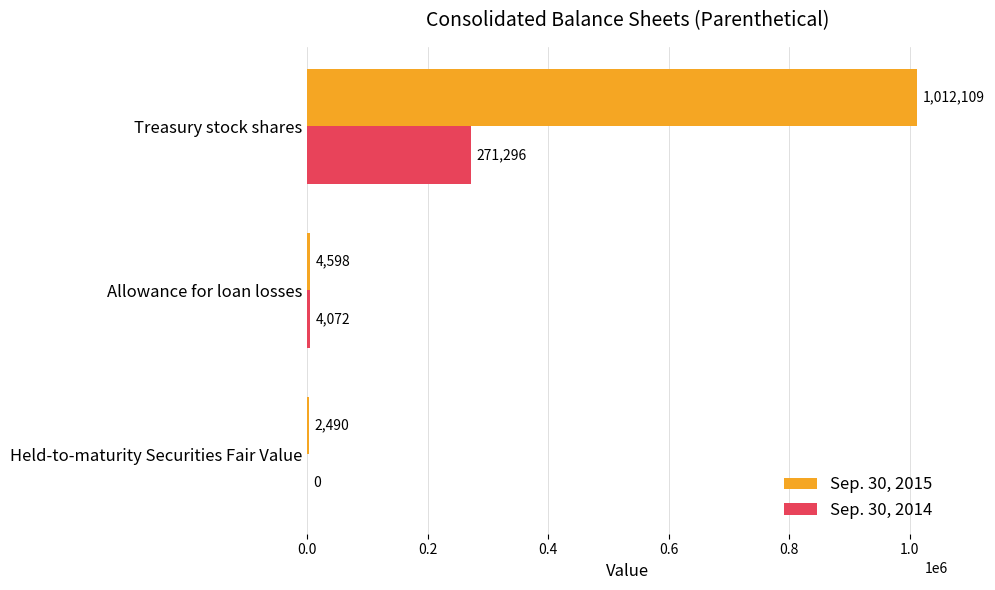

Which series has the largest total across all categories?

Sep. 30, 2015